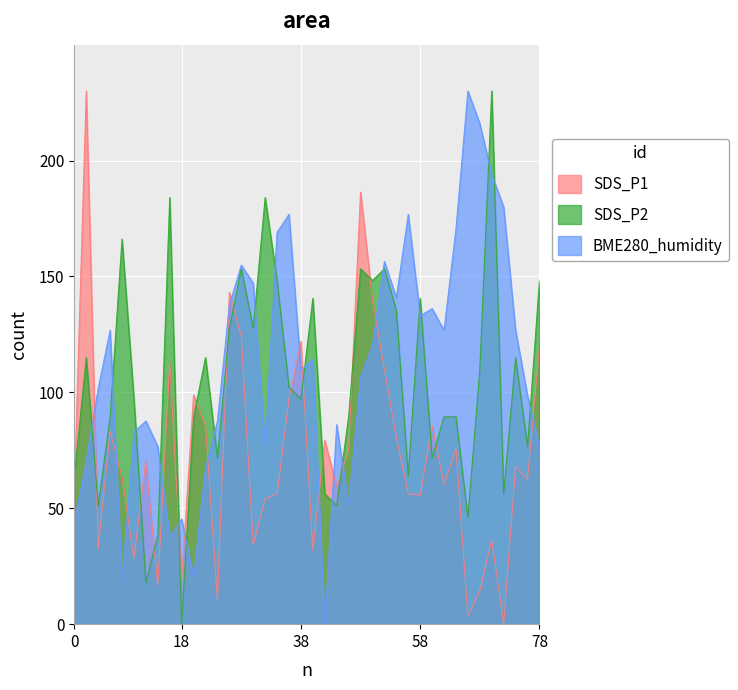

What is the difference between the maximum and minimum values in the SDS_P1 series?

230.0